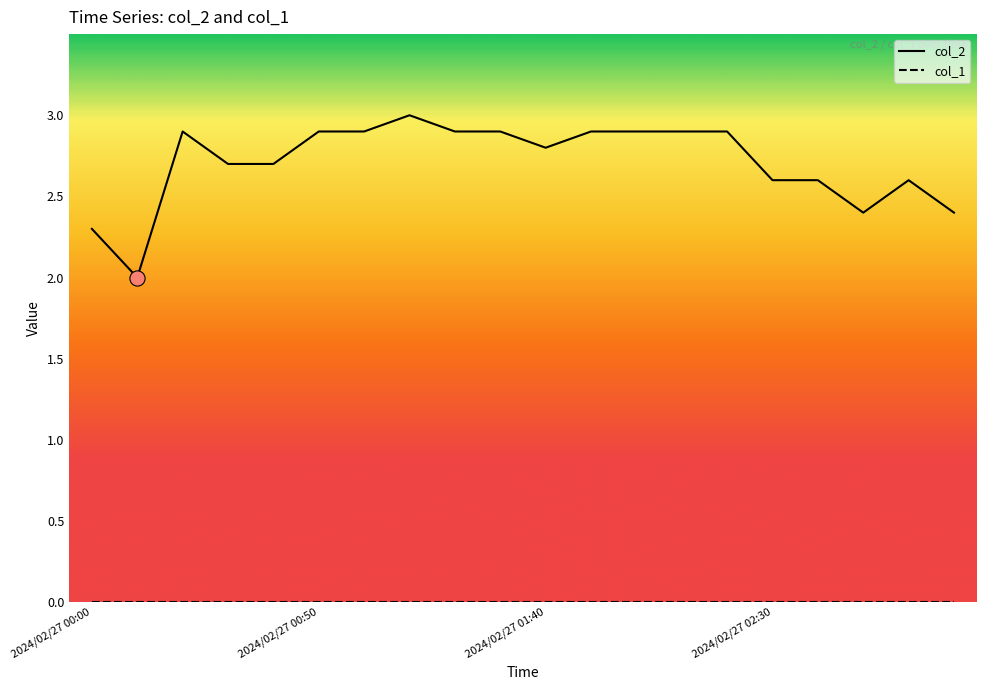

Which series has the widest spread of Y values?

col_2